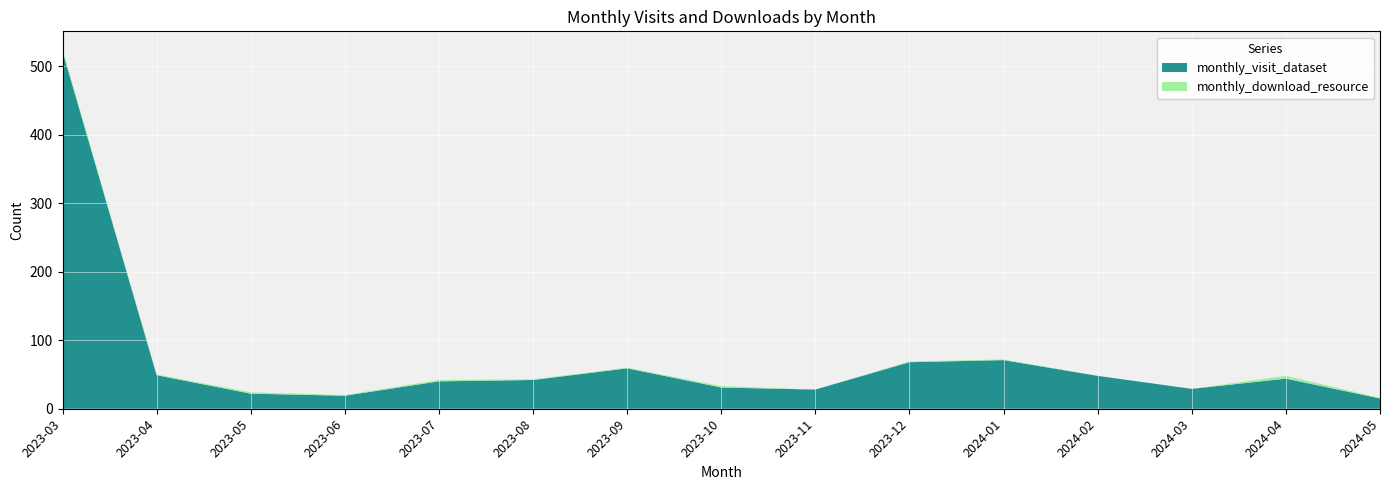

Reading right to left, transcribe all the data shown in this chart.

monthly_visit_dataset: 2024-05=15	2024-04=44	2024-03=29	2024-02=48	2024-01=71	2023-12=68	2023-11=28	2023-10=31	2023-09=59	2023-08=42	2023-07=40	2023-06=19	2023-05=22	2023-04=49	2023-03=522
monthly_download_resource: 2024-05=1	2024-04=4	2024-03=0	2024-02=0	2024-01=1	2023-12=1	2023-11=0	2023-10=2	2023-09=1	2023-08=1	2023-07=2	2023-06=1	2023-05=2	2023-04=1	2023-03=3